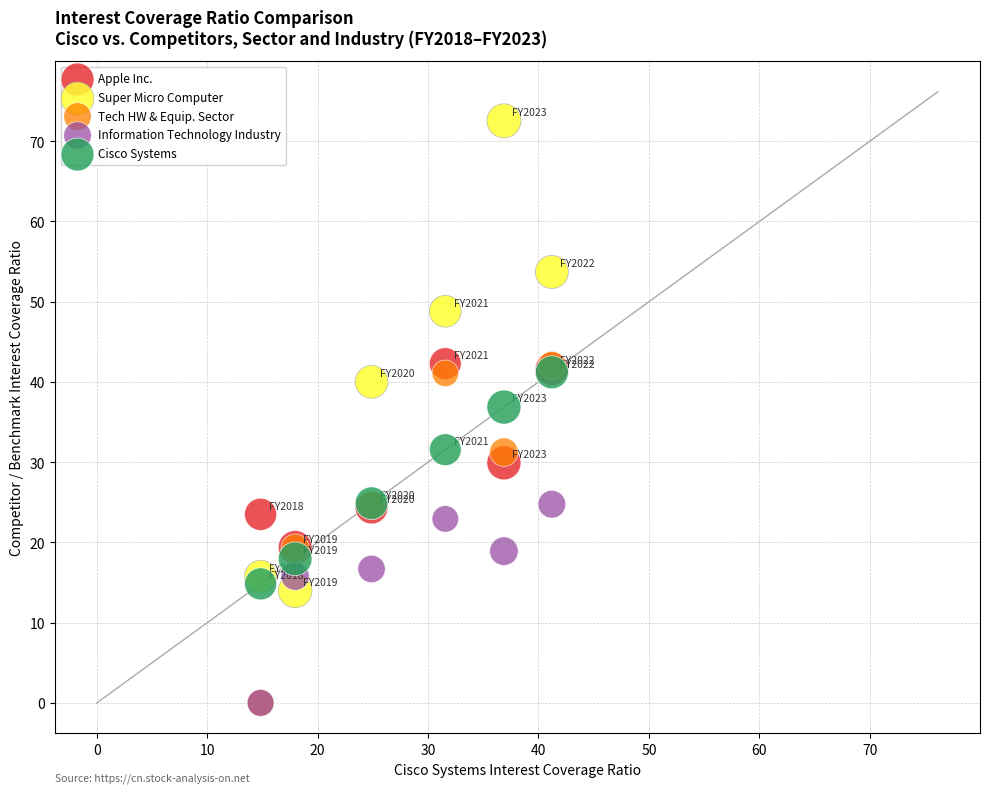

Across all series, what Y value is closest to 36?

36.9